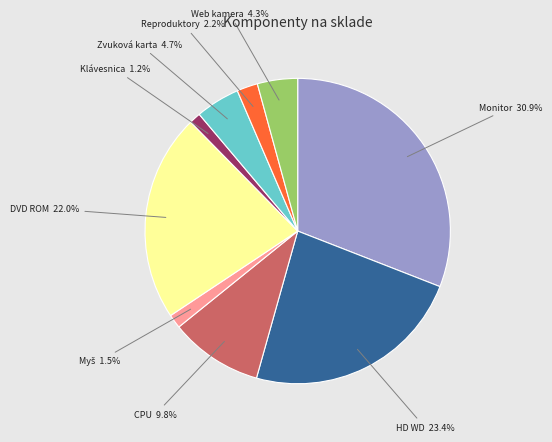

Which category has the biggest portion of the pie?

Monitor